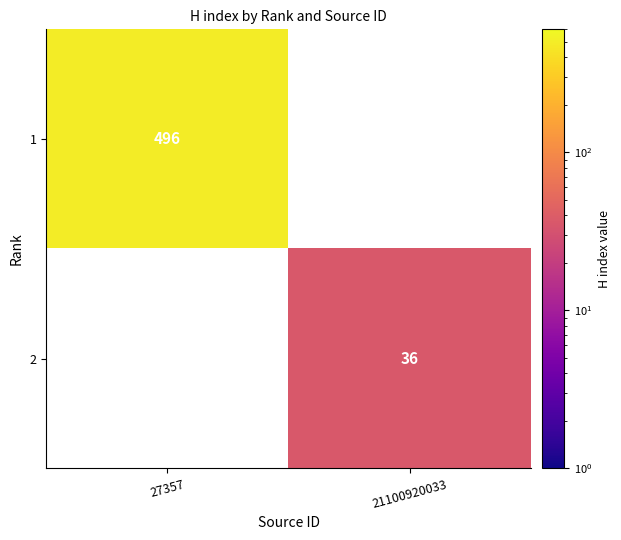

The value of 1 at 27357 is 101. True or false?

False